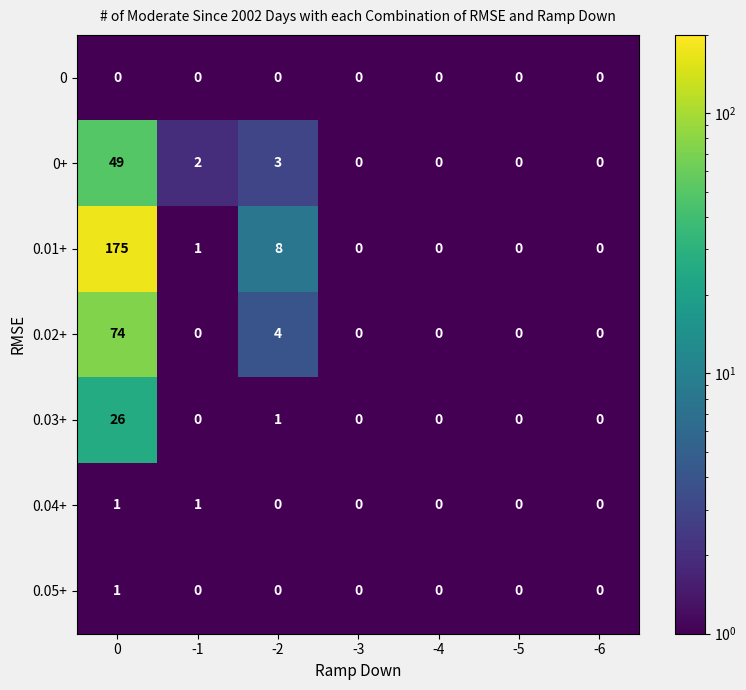

What is the maximum value shown in the chart?

175